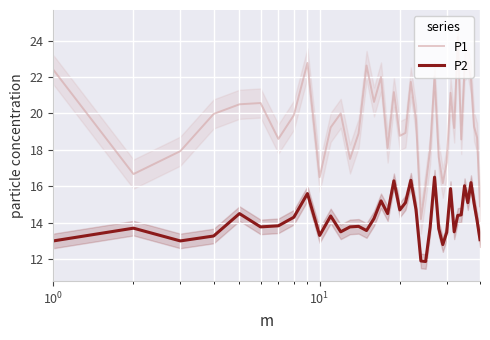

What is the highest value of the P2 series?

16.5